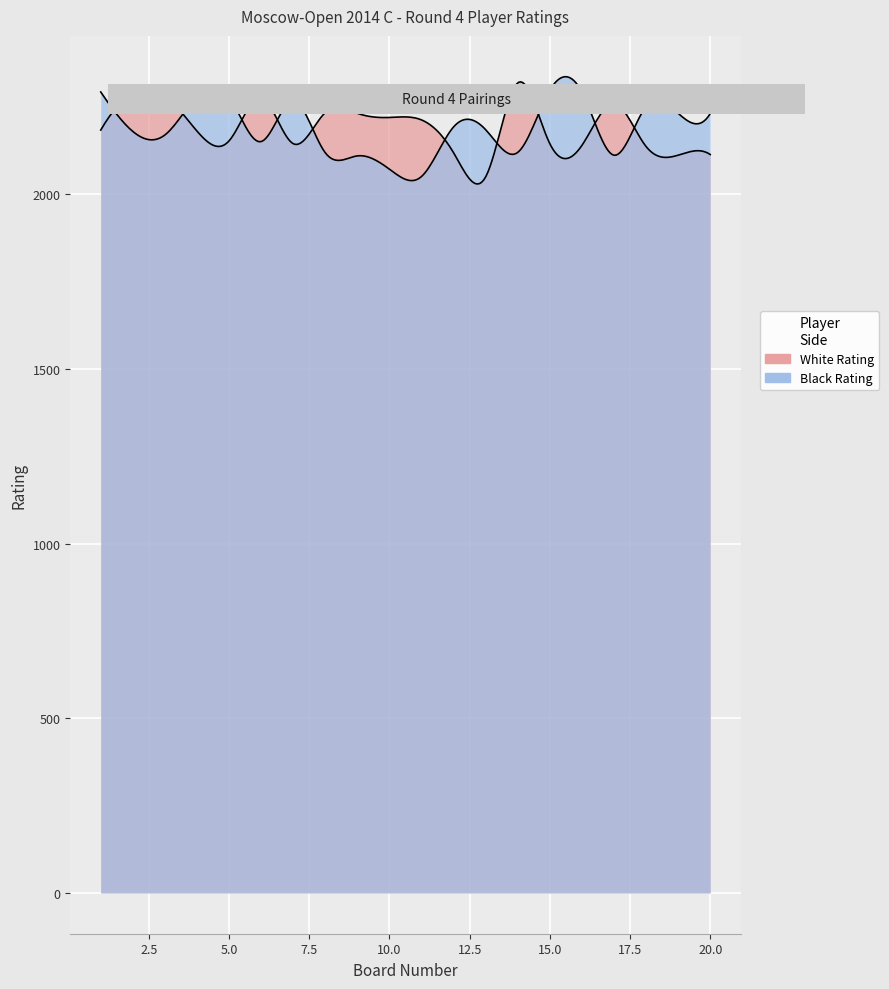

What is the difference between the maximum and minimum values in the Black Rating series?

247